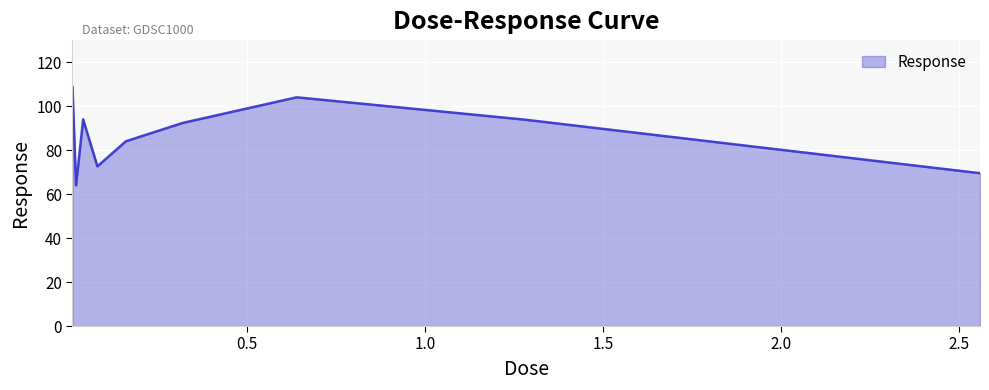

What is the minimum value shown in the chart?

64.0